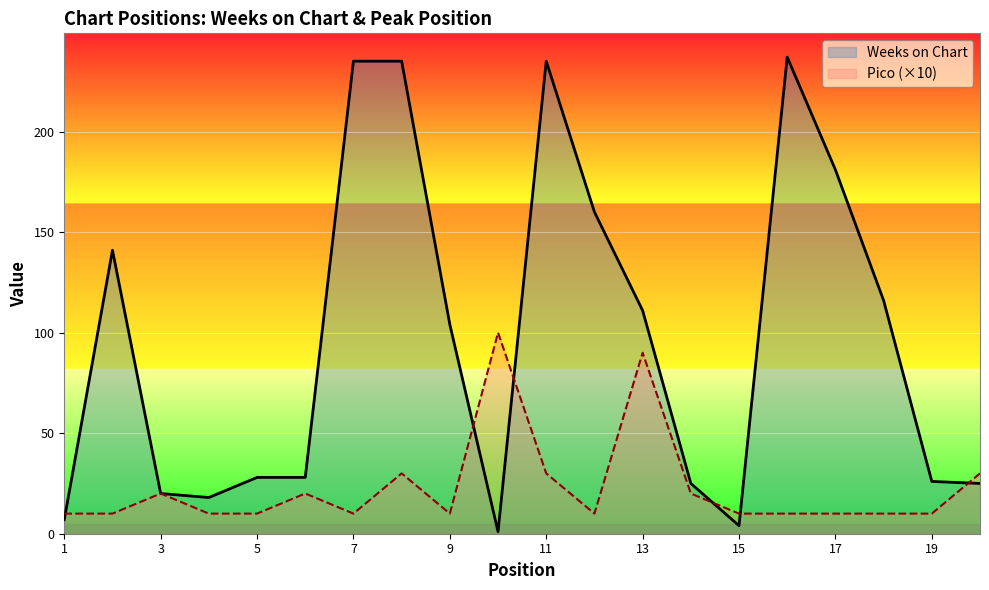

Is it true that Weeks on Chart equals 66 at 7?

False